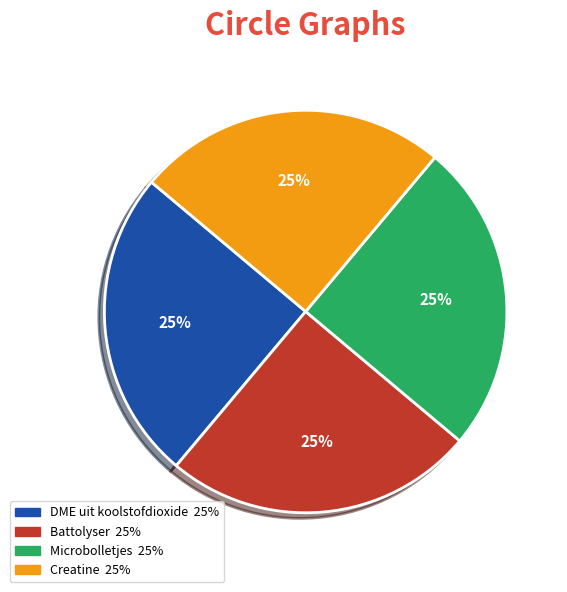

Does Battolyser represent more than half of the total?

No